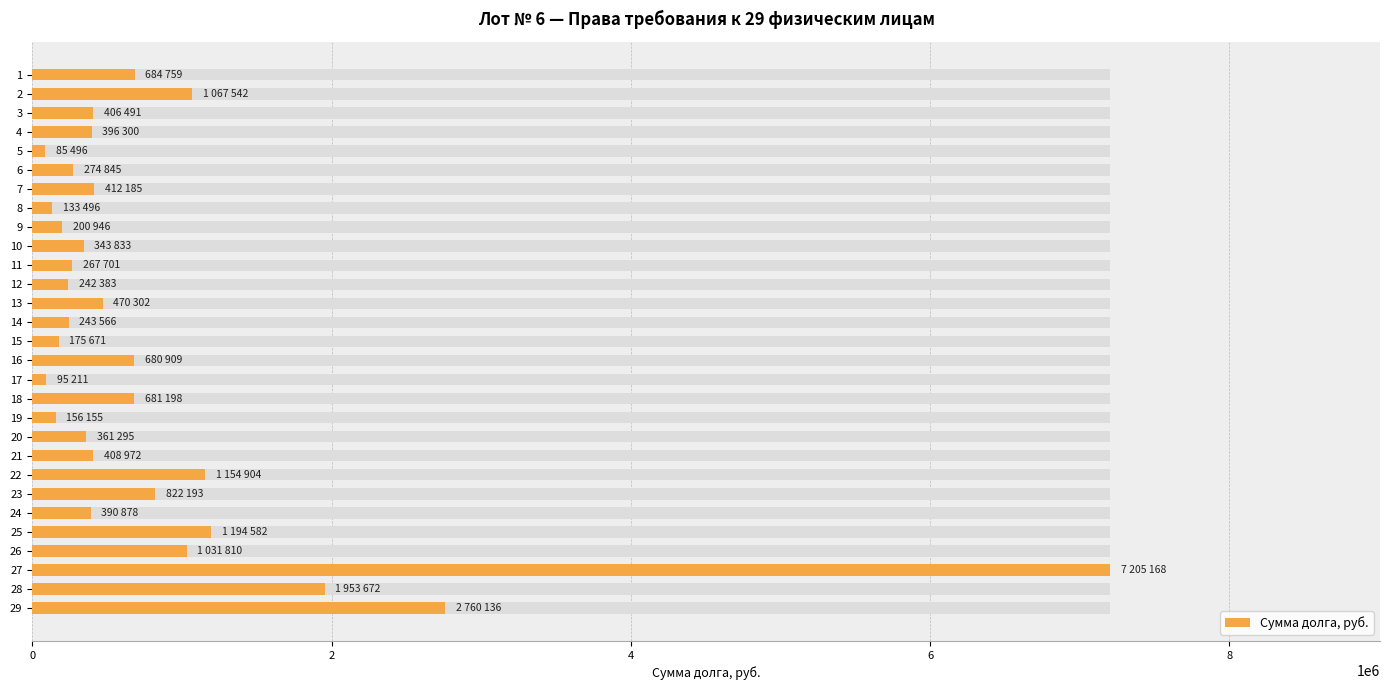

How many data points does each series have?

29